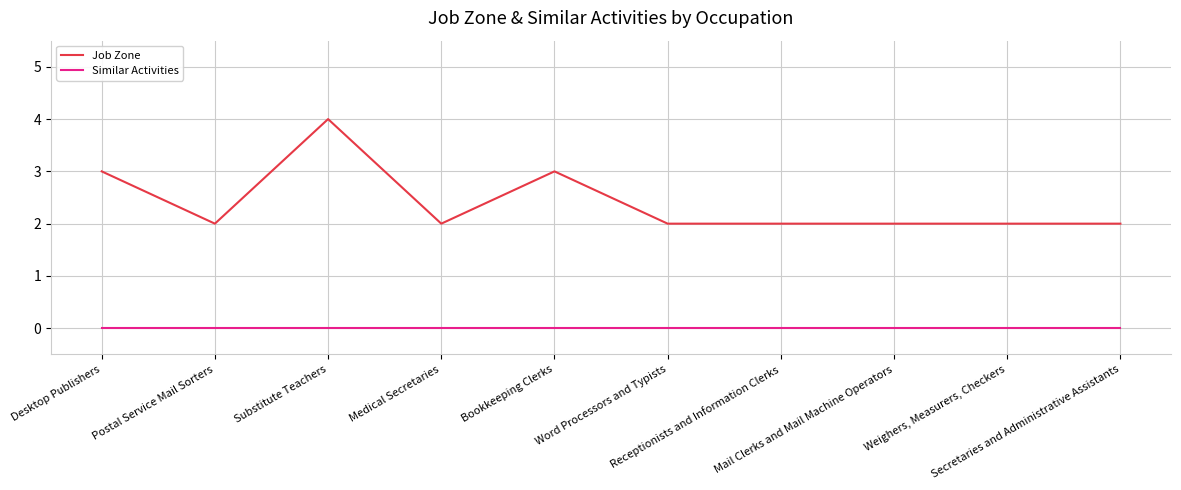

True or false: Similar Activities and Job Zone intersect in this chart.

False